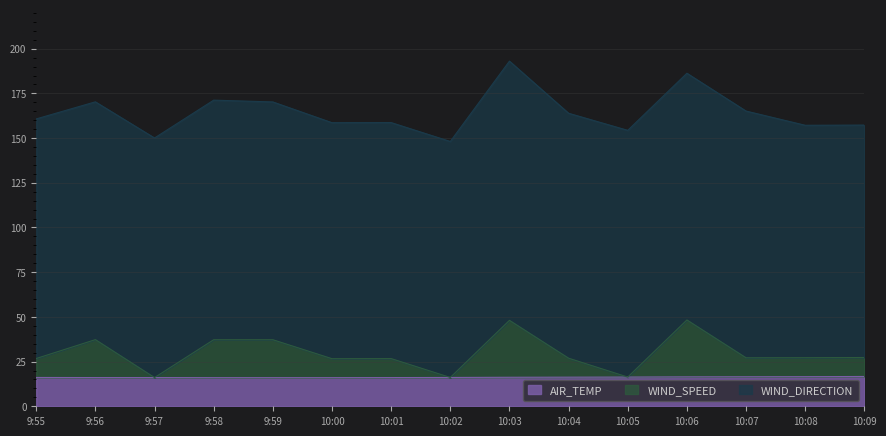

What is the sum of the WIND_SPEED values at 9:59 and 10:07?

64.3